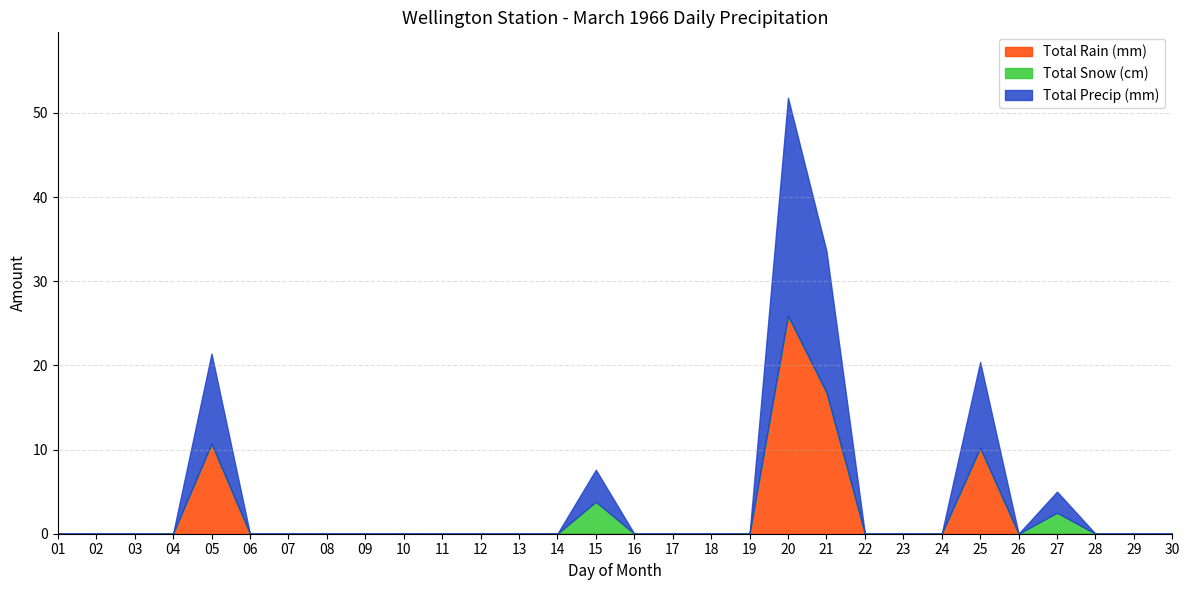

Reading right to left, extract all data points from this chart.

Total Rain (mm): 0.0	0.0	0.0	0.0	0.0	10.2	0.0	0.0	0.0	16.8	25.9	0.0	0.0	0.0	0.0	0.0	0.0	0.0	0.0	0.0	0.0	0.0	0.0	0.0	0.0	10.7	0.0	0.0	0.0	0.0
Total Snow (cm): 0.0	0.0	0.0	2.5	0.0	0.0	0.0	0.0	0.0	0.0	0.0	0.0	0.0	0.0	0.0	3.8	0.0	0.0	0.0	0.0	0.0	0.0	0.0	0.0	0.0	0.0	0.0	0.0	0.0	0.0
Total Precip (mm): 0.0	0.0	0.0	2.5	0.0	10.2	0.0	0.0	0.0	16.8	25.9	0.0	0.0	0.0	0.0	3.8	0.0	0.0	0.0	0.0	0.0	0.0	0.0	0.0	0.0	10.7	0.0	0.0	0.0	0.0